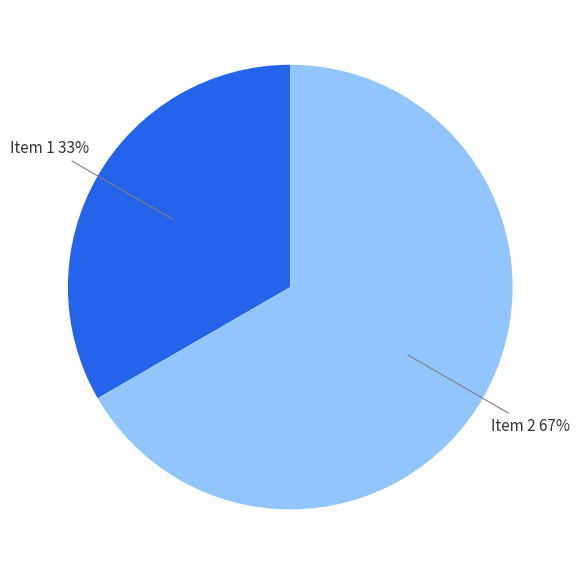

Is there a majority slice in this chart?

Yes